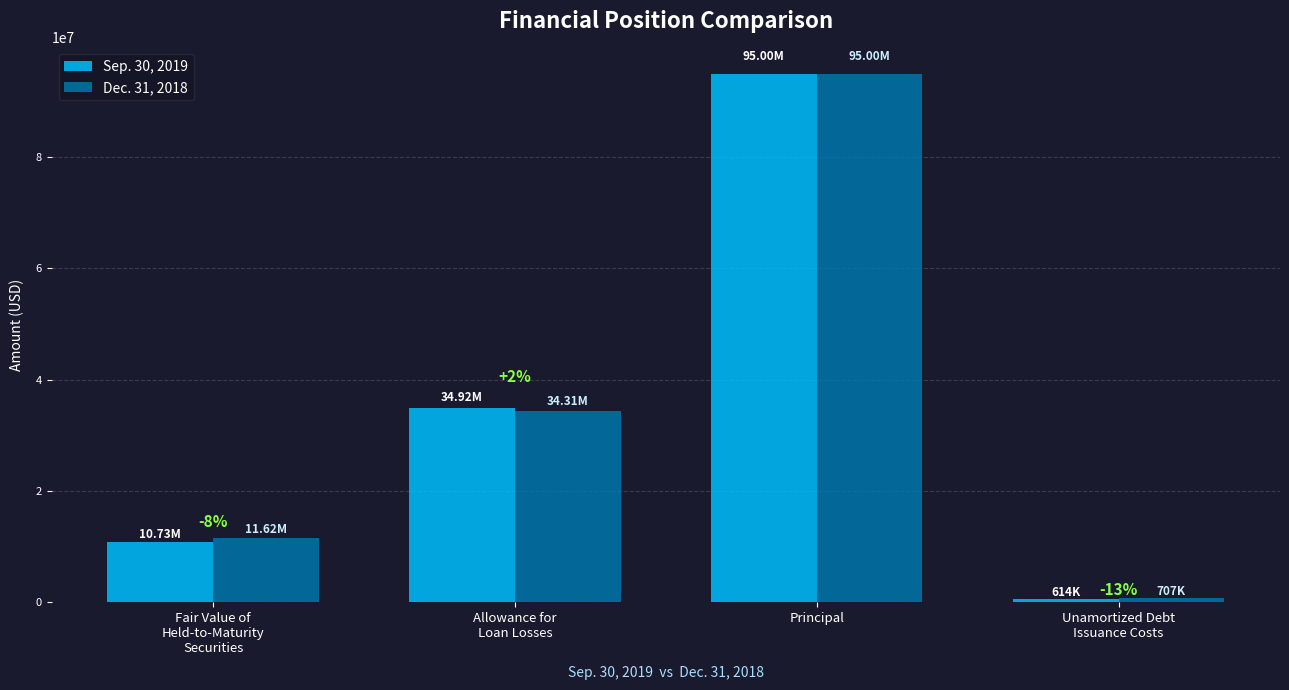

Is it true that Sep. 30, 2019 equals 157946 at Unamortized Debt
Issuance Costs?

False